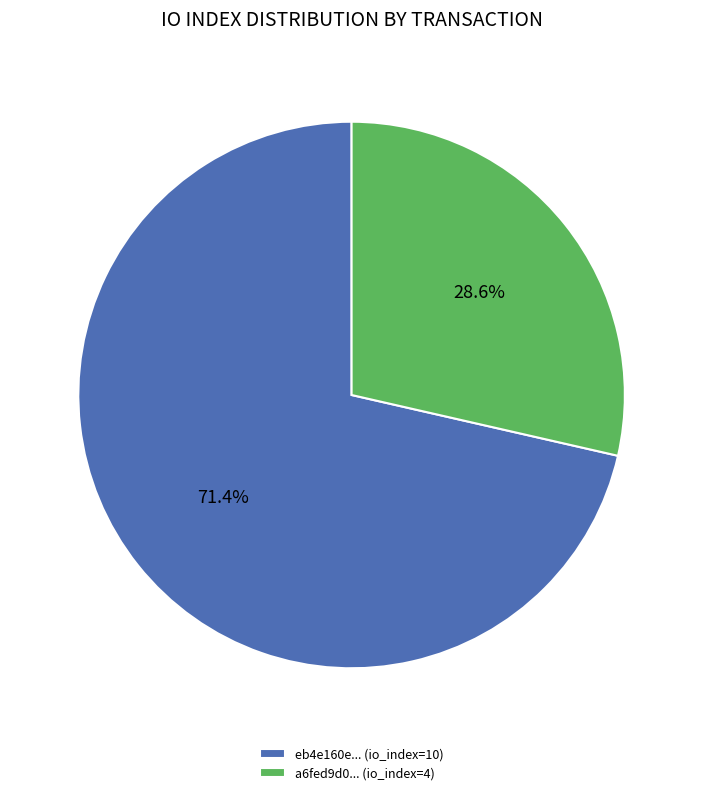

How many segments does this pie chart have?

2